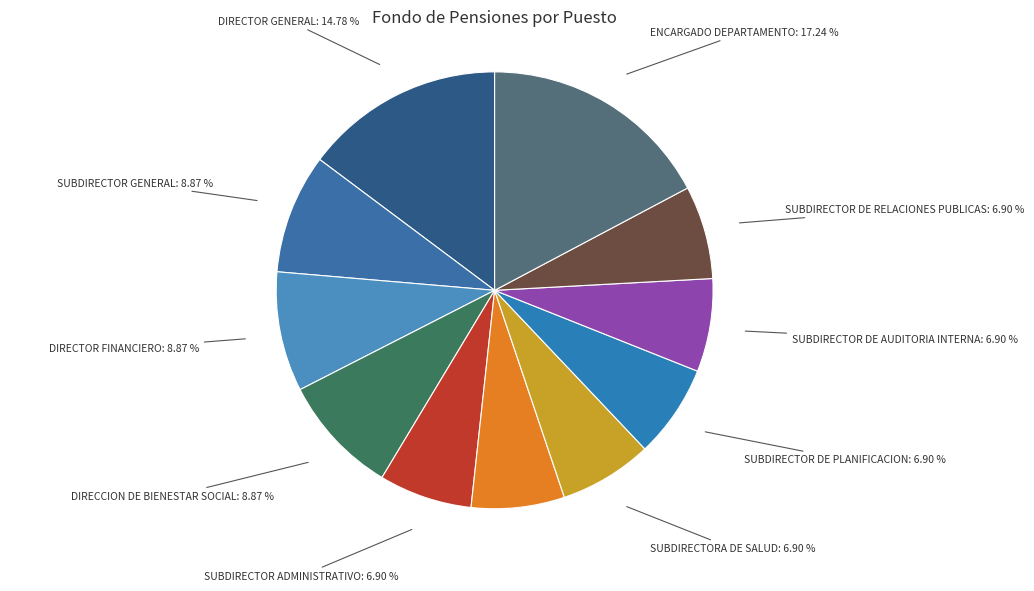

Is it true that DIRECTOR FINANCIERO is 9% of the pie?

True